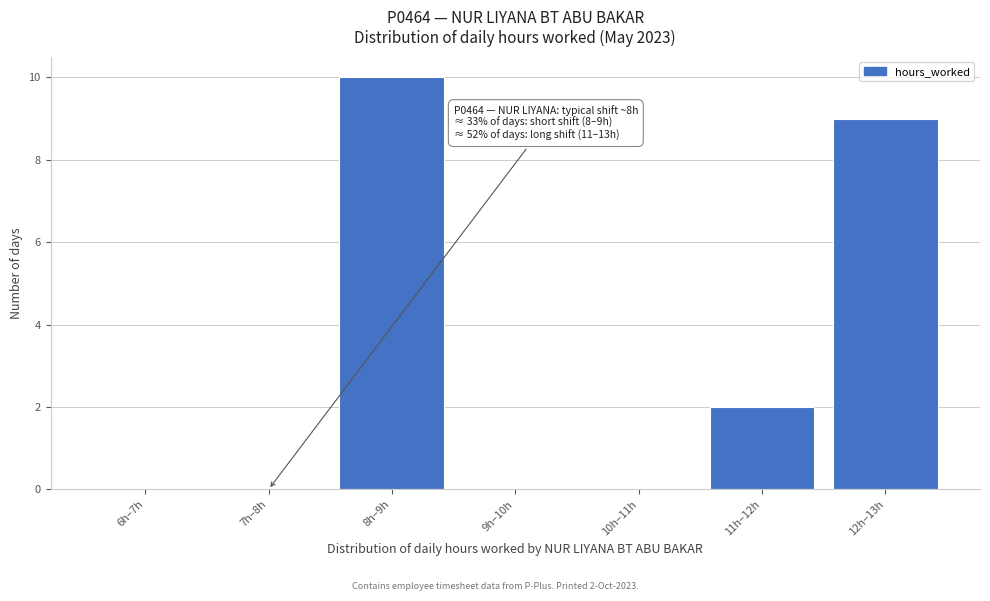

Reading left to right, what are all the values shown in this chart?

6h–7h=0	7h–8h=0	8h–9h=10	9h–10h=0	10h–11h=0	11h–12h=2	12h–13h=9